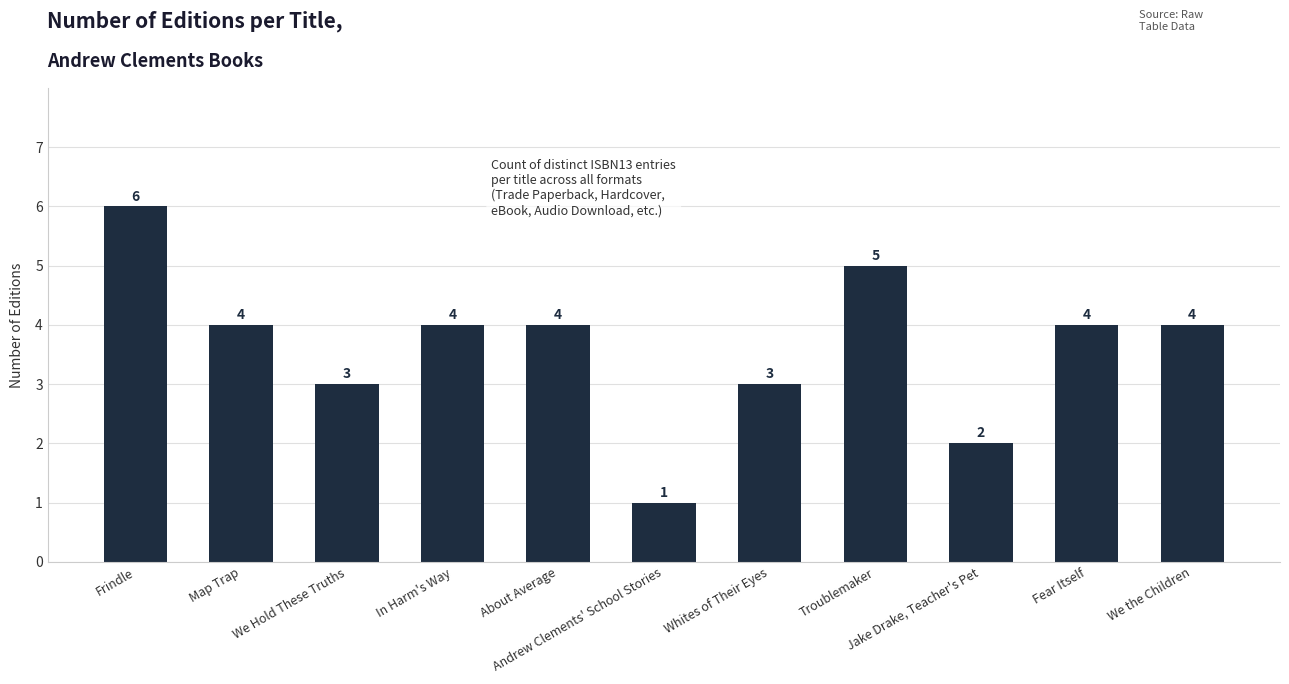

How many values are between 3 and 4?

7